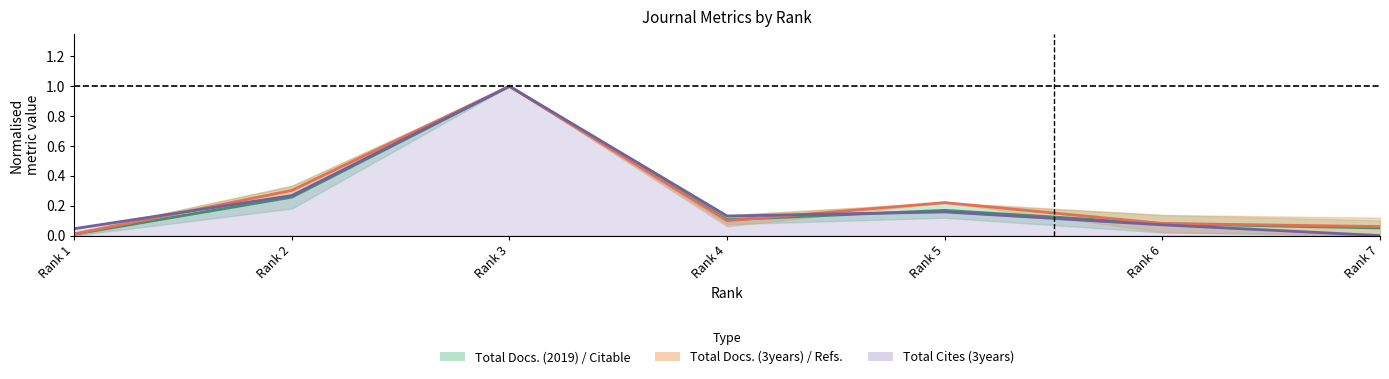

True or false: Total Refs. has a value of 0.7 at Rank 7.

False